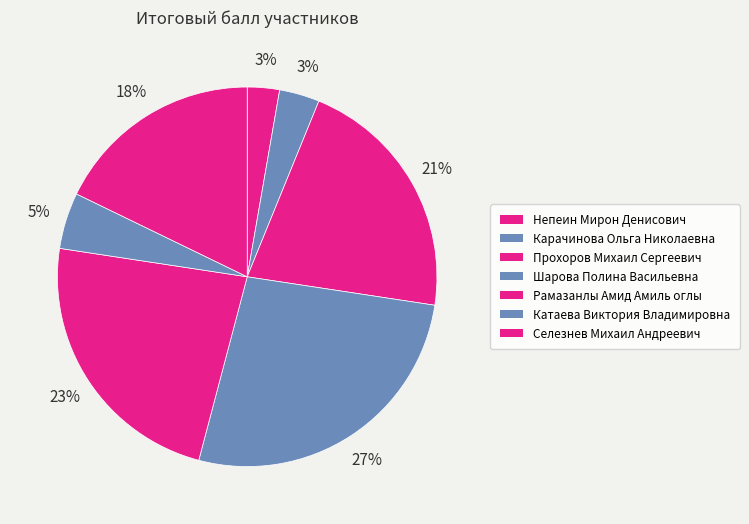

Count the number of slices in the pie.

7